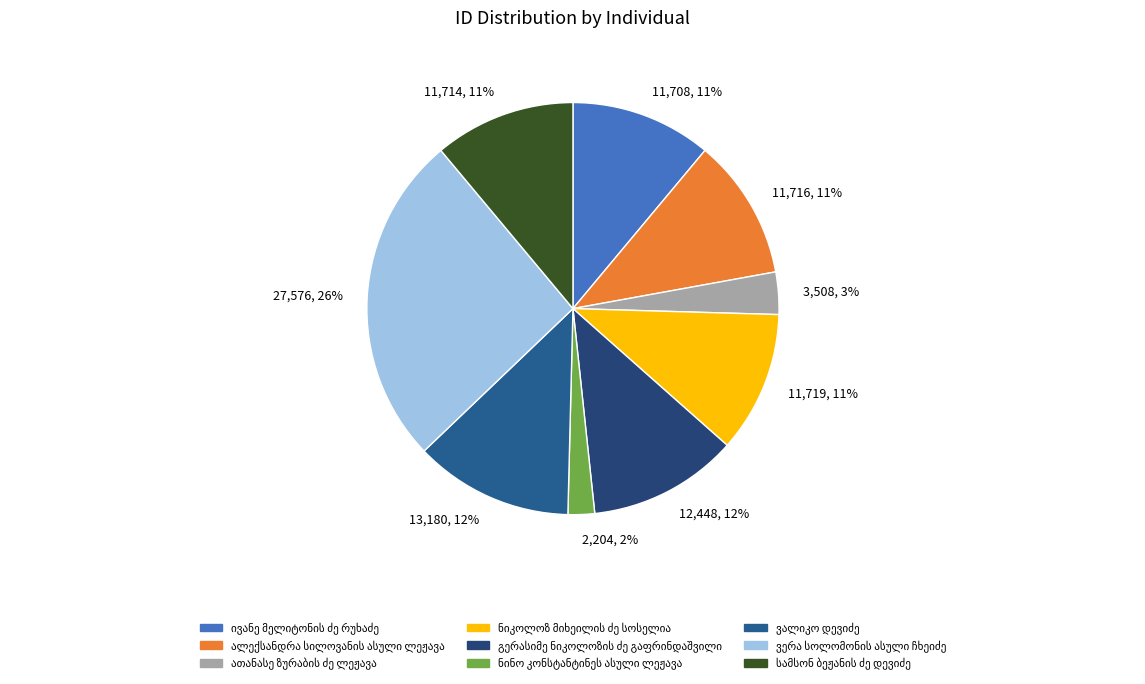

Do 2,204, 2% and 11,719, 11% together represent more than half of the pie?

No